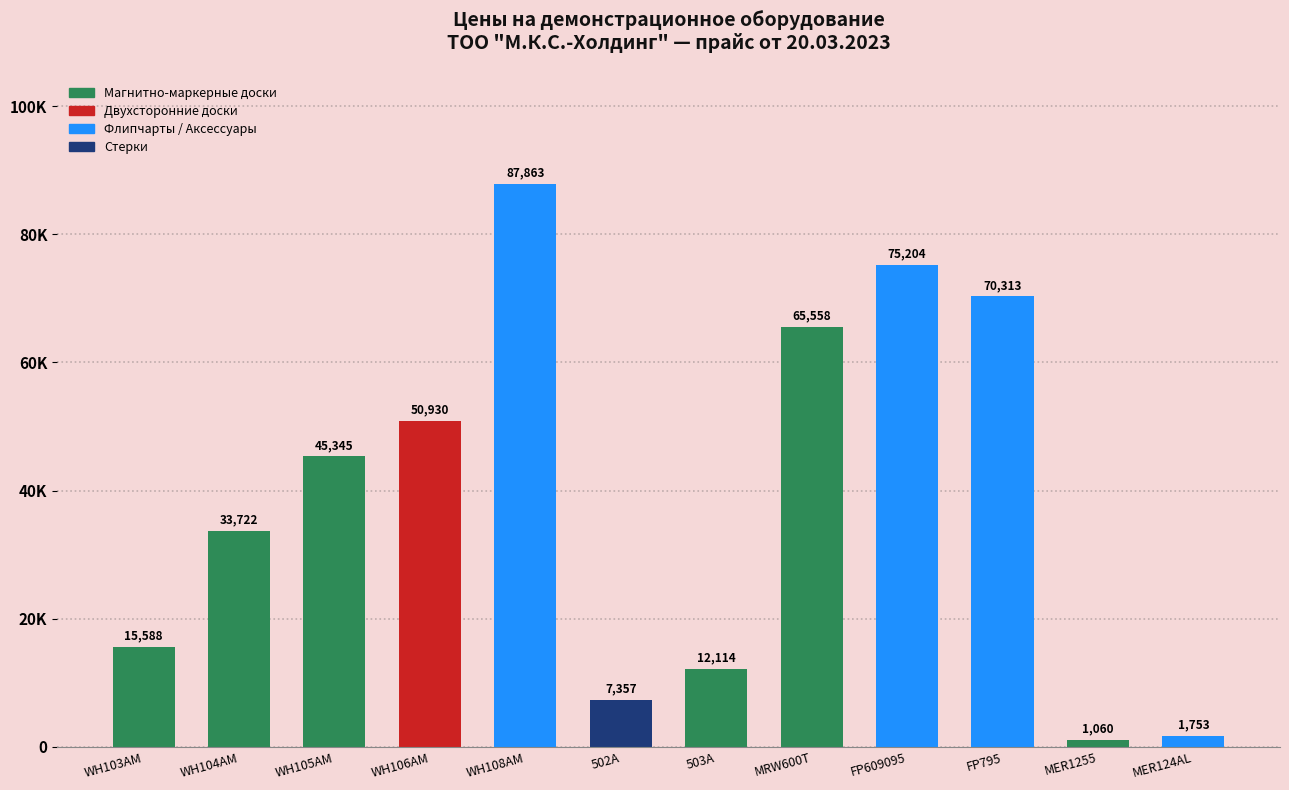

At which category does the chart reach its peak across all series?

WH108AM